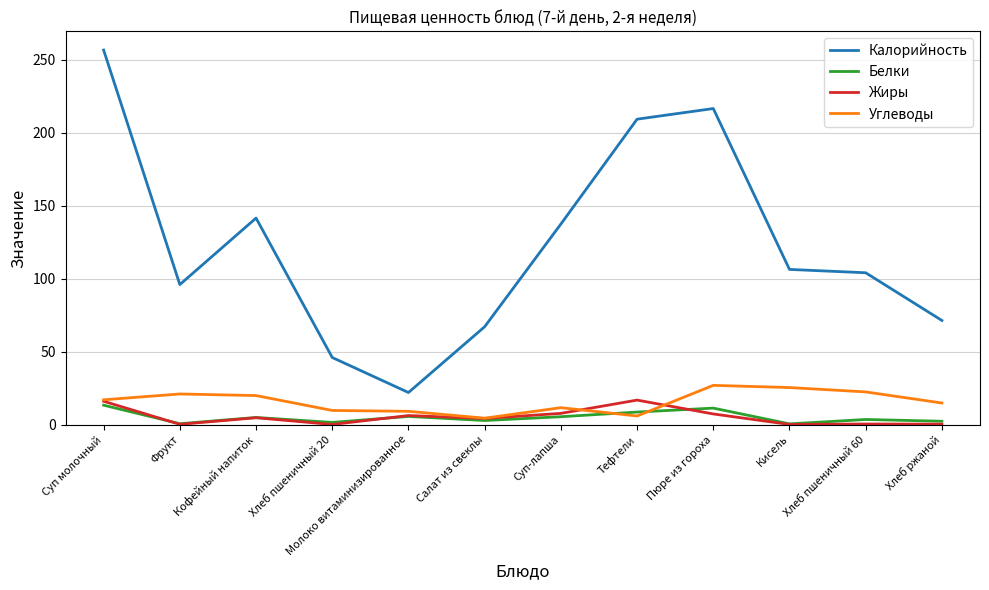

What position from the left is Суп-лапша?

7